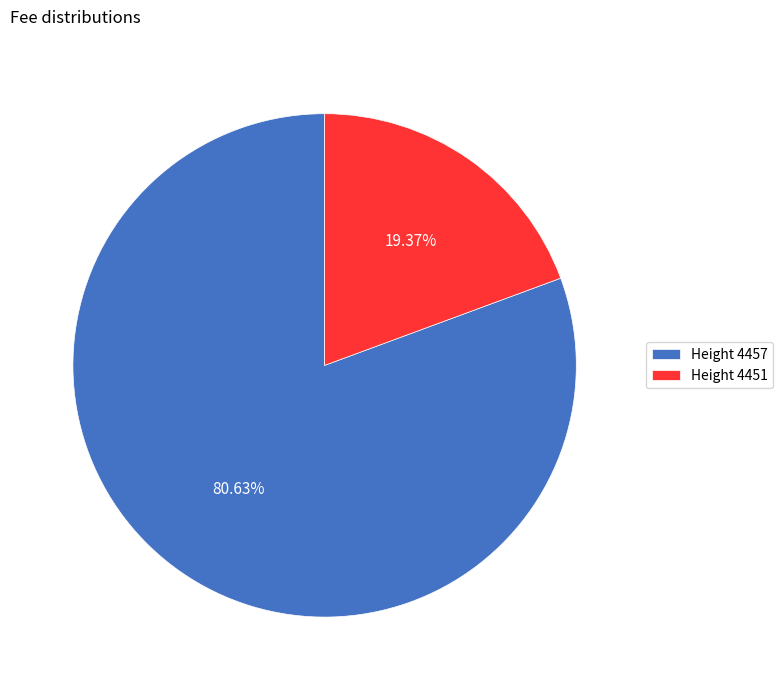

Which category accounts for the majority?

Height 4457